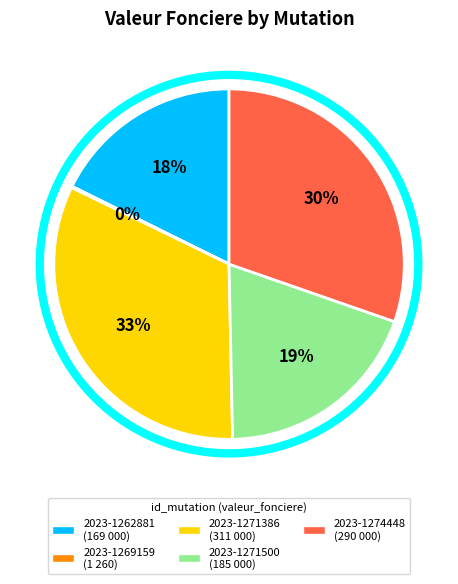

Combined, do 2023-1271500 and 2023-1271386 account for over 50%?

Yes